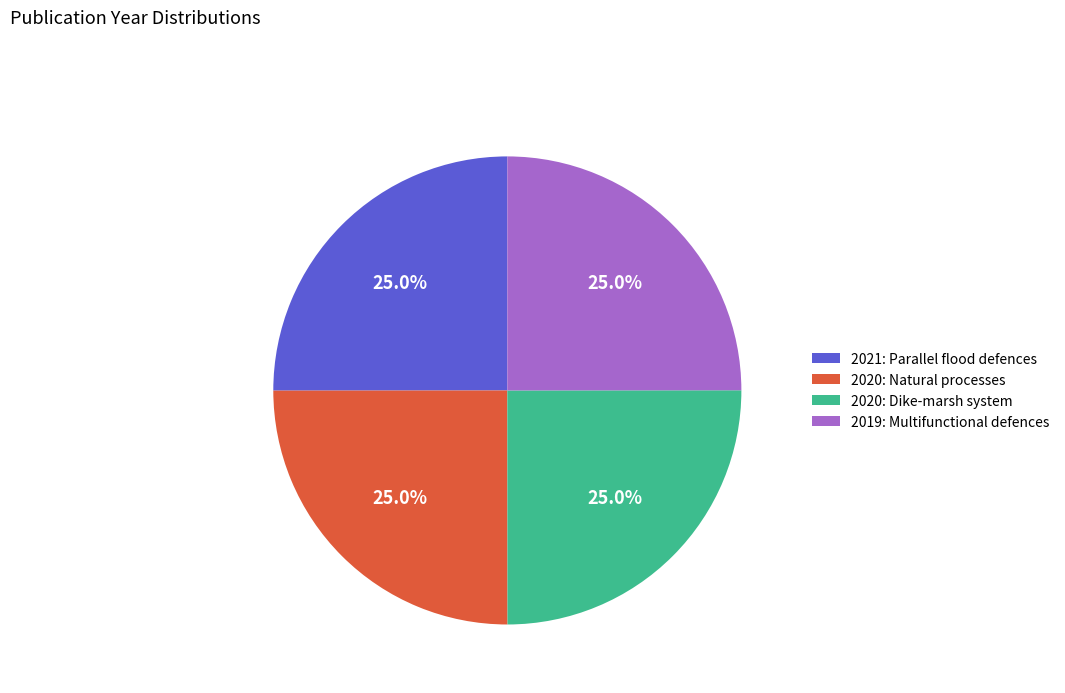

What percentage is NOT represented by 2021: Parallel flood defences?

75.0%